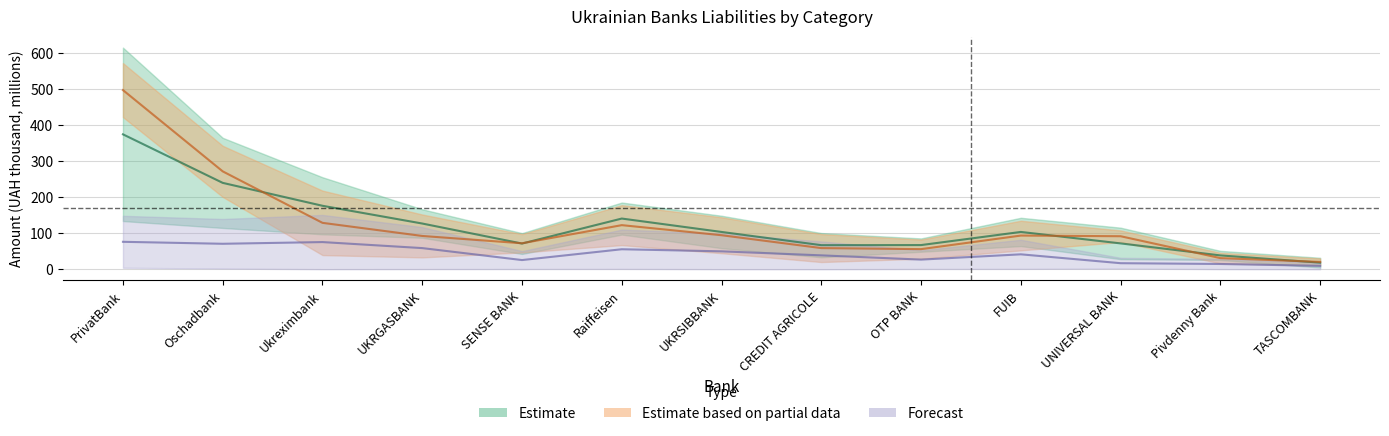

Where is Amounts due to customers nearest to the value 258?

Oschadbank